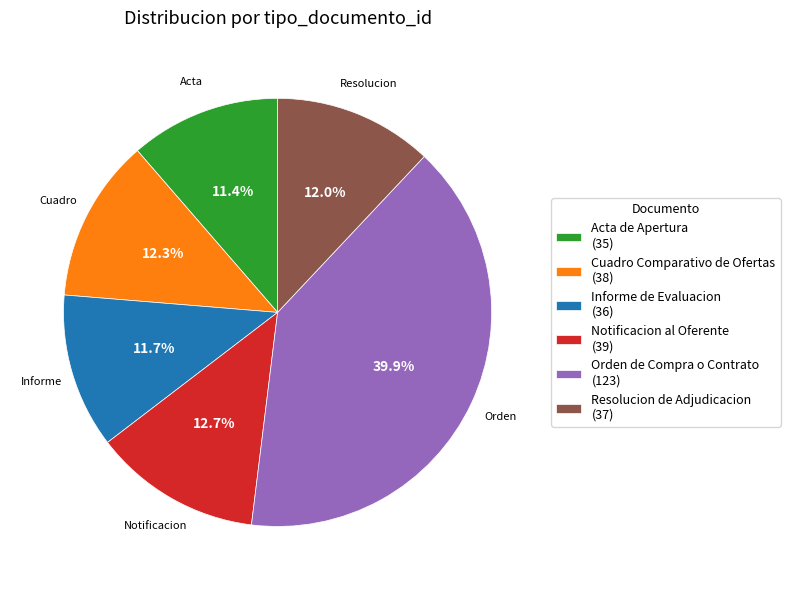

True or false: Notificacion al Oferente accounts for 26% of the total.

False